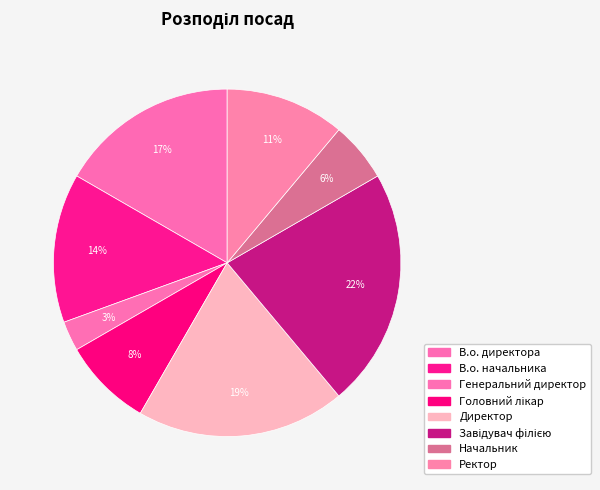

What percentage is the В.о. директора slice, to the nearest percent?

17%